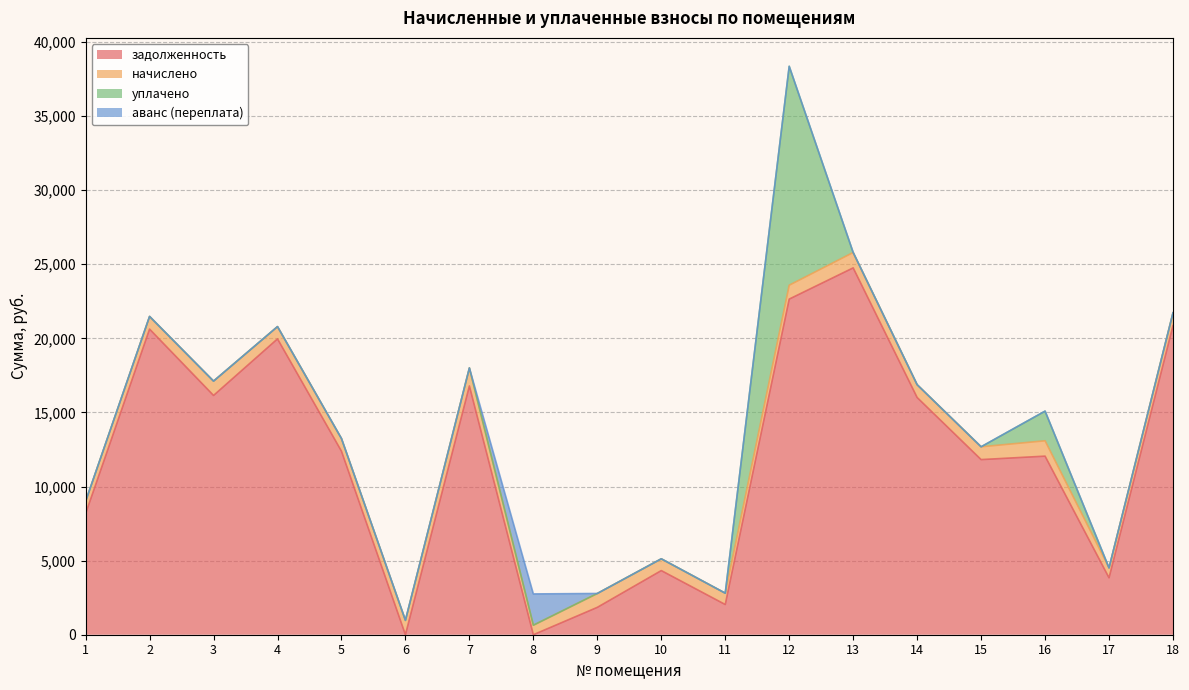

Which label corresponds to the largest value in the chart?

13